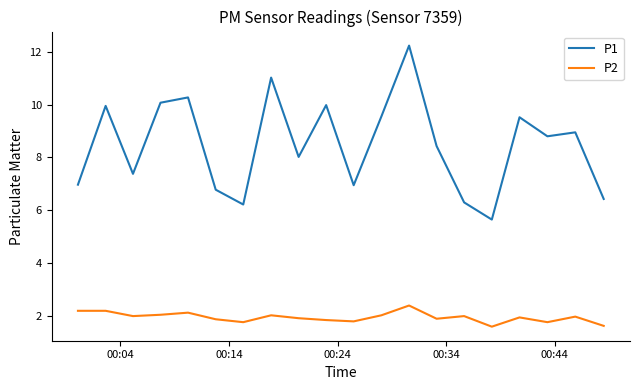

List the series in order of their overall mean, lowest first.

P2, P1